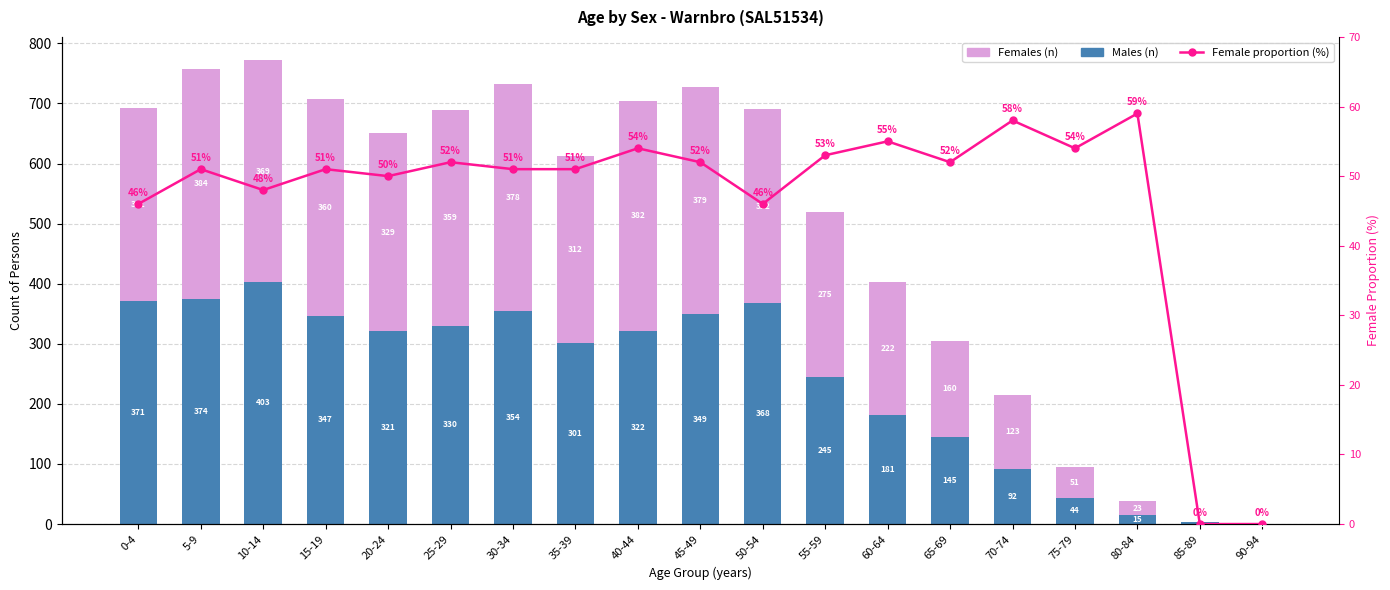

How many groups of bars are there?

19